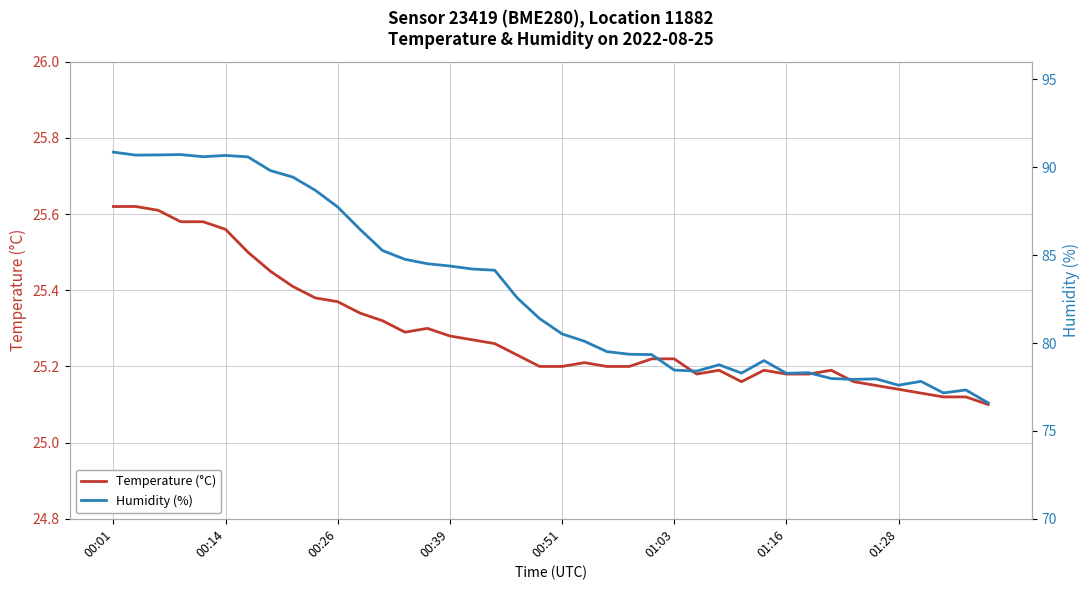

What is the average value of the Temperature (°C) series?

25.3